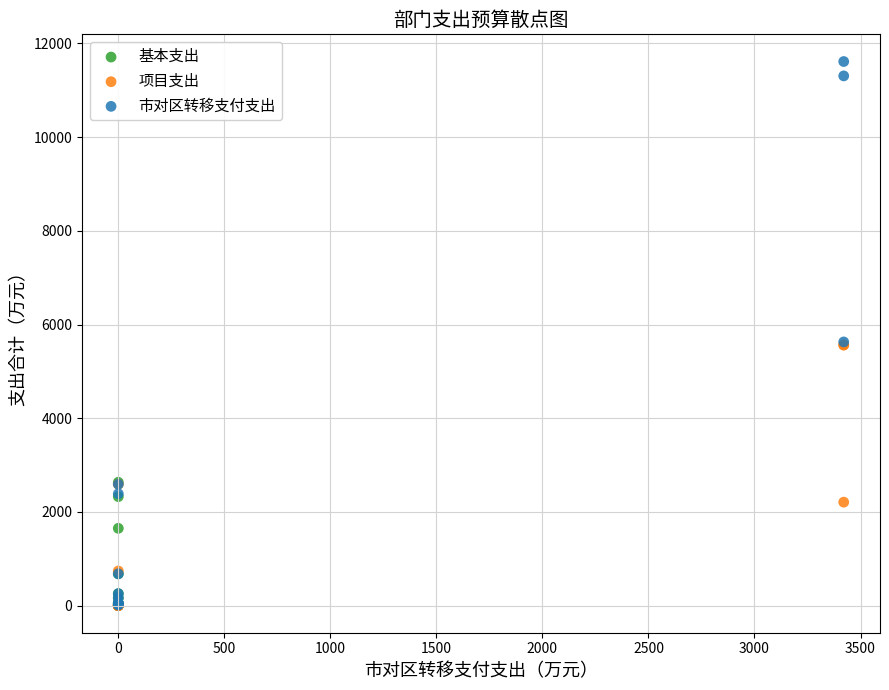

Which series reaches the maximum Y coordinate?

市对区转移支付支出